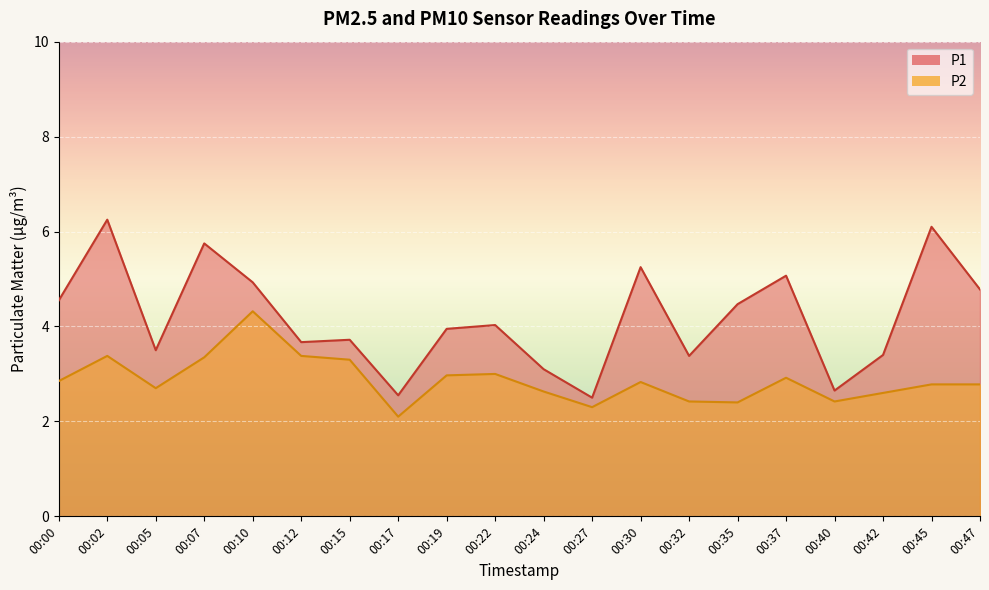

Which category has the highest value in the P1 series?

00:02